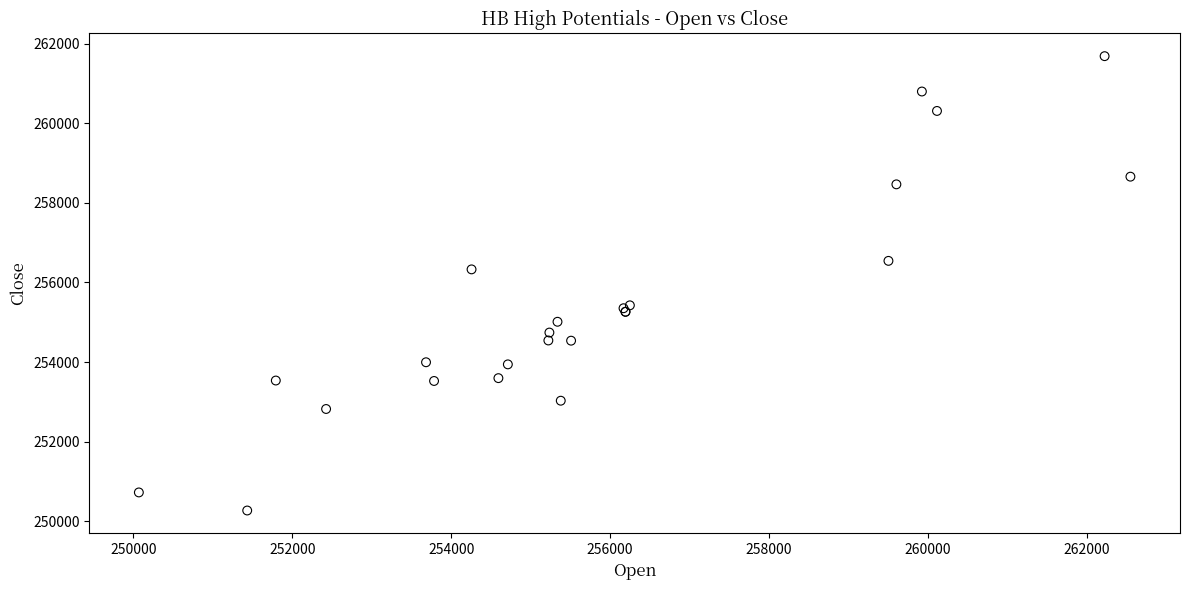

What Y value in the scatter plot is closest to 255977?

256328